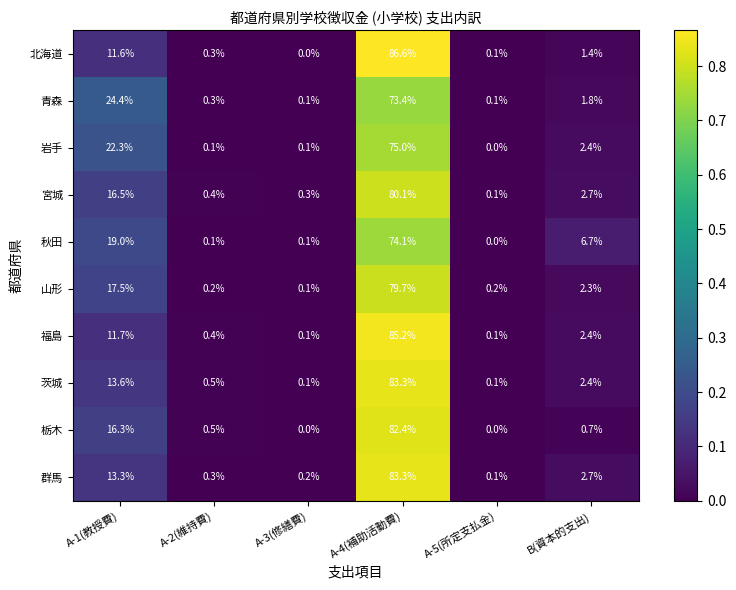

What is the total value across all series at A-4(補助活動費)?

803.1